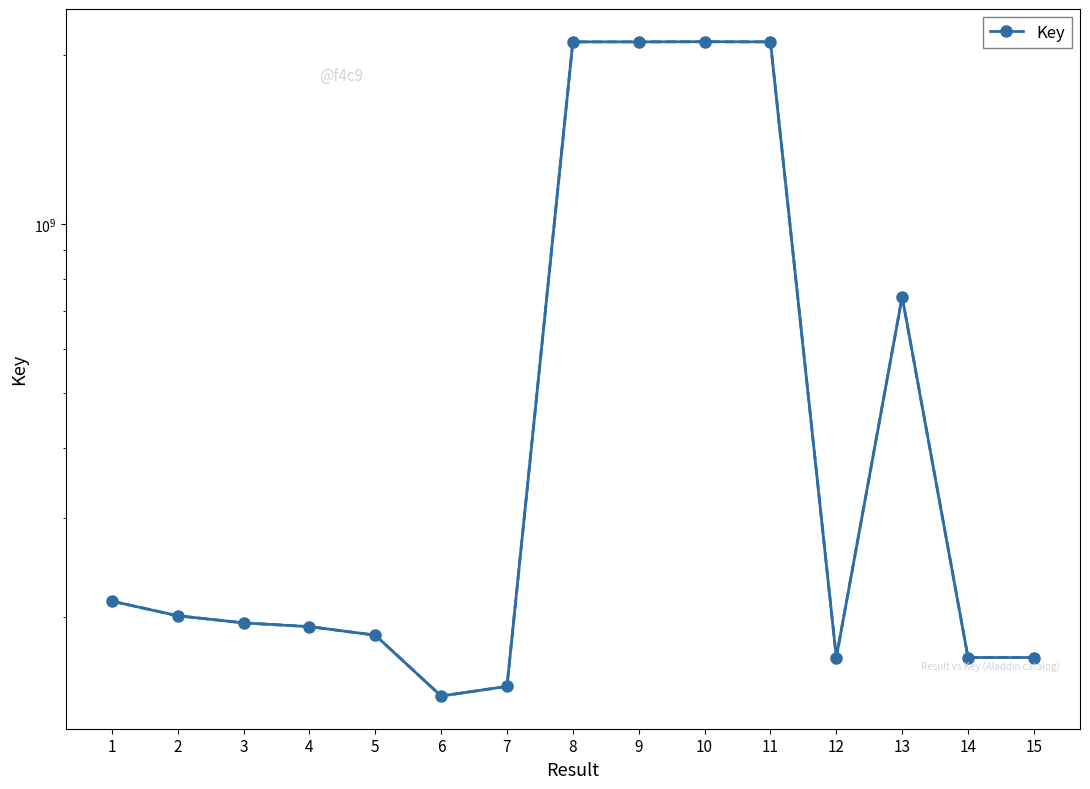

What is the ratio of the value at 9 to the value at 7?

14.1